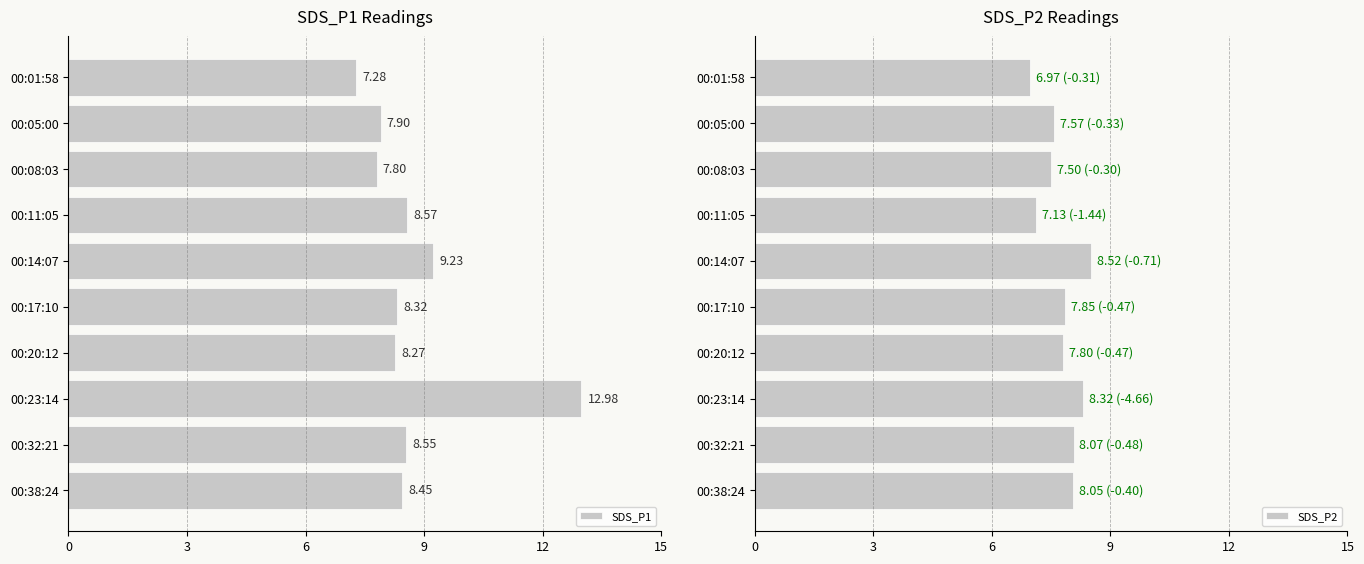

What is the approximate value of SDS_P2 at 00:38:24?

8.1